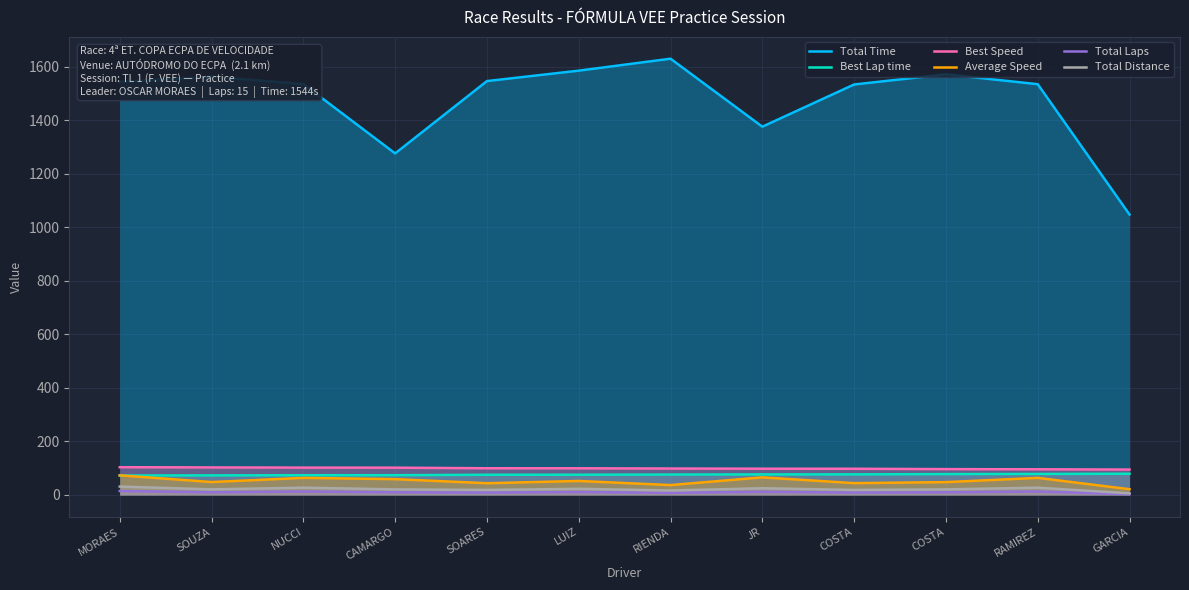

True or false: Best Lap time and Total Time cross at least once.

False